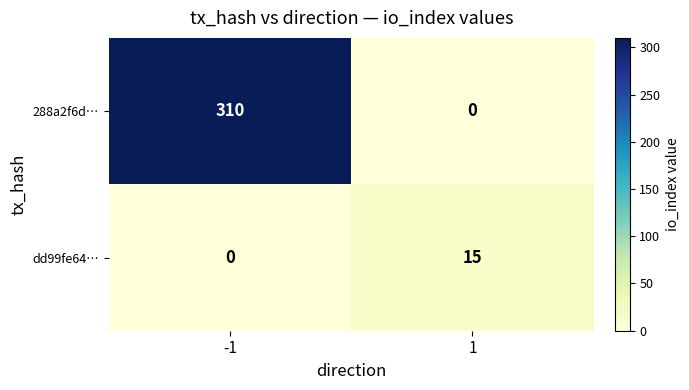

What is the maximum value for 288a2f6d…?

310